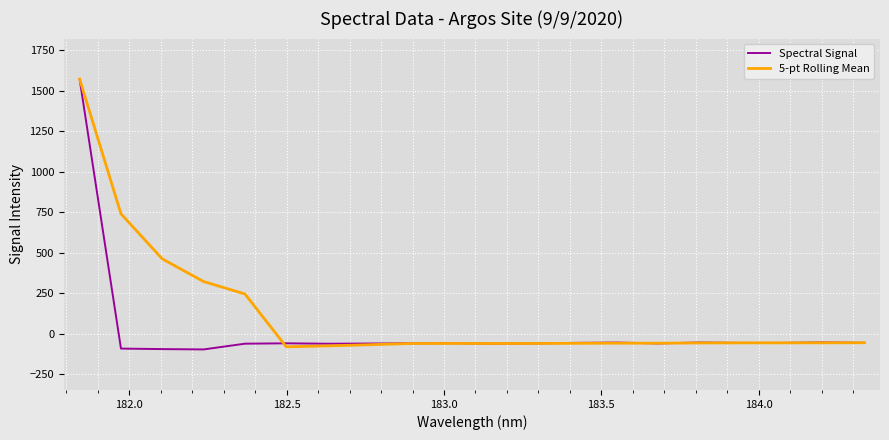

List the series in order of their overall mean, lowest first.

Spectral Signal, 5-pt Rolling Mean